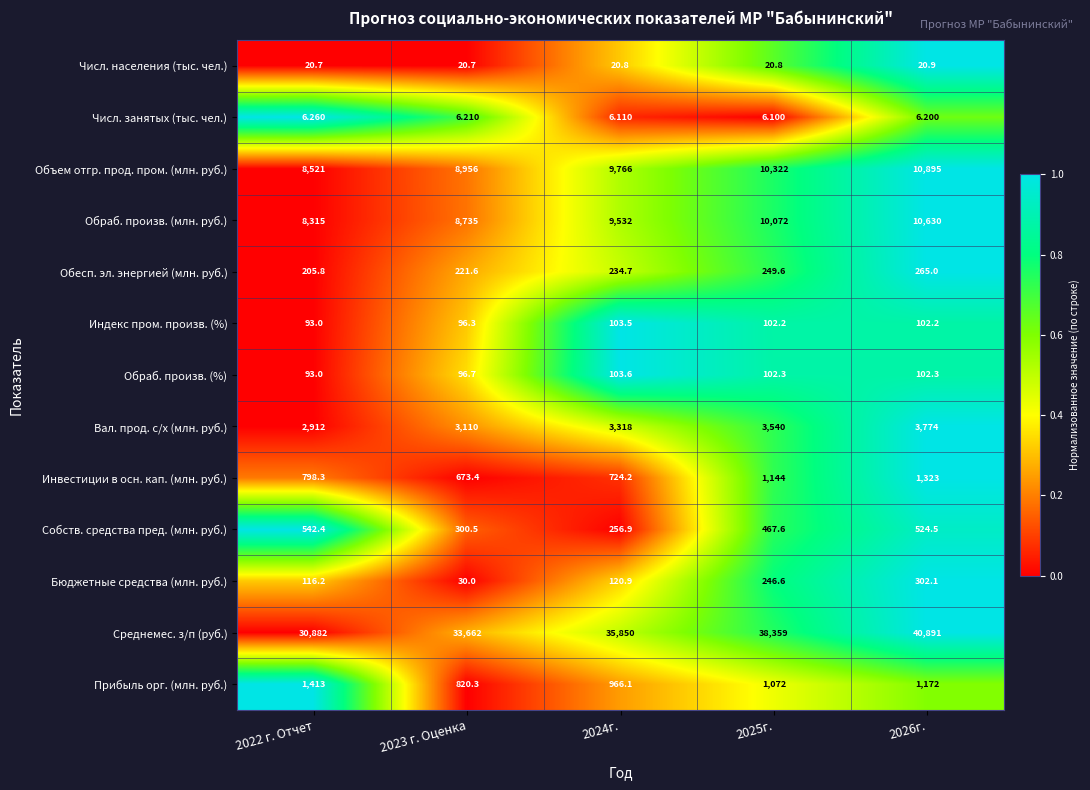

Which series changed the most between 2022 г. Отчет and 2024г.?

Среднемес. з/п (руб.)